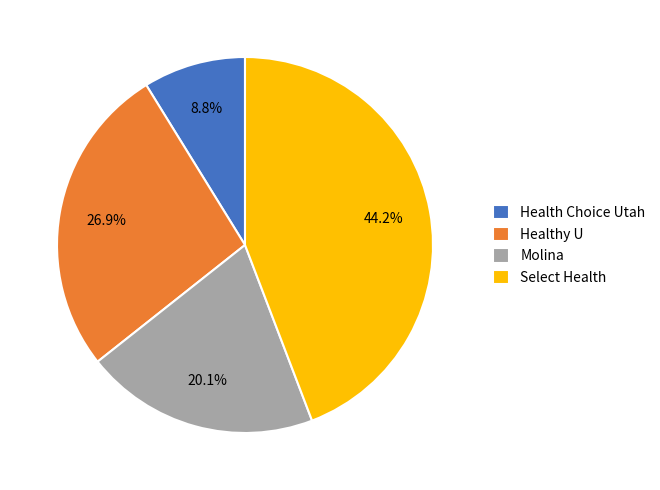

To the nearest percent, what percentage of the pie is Select Health?

44%